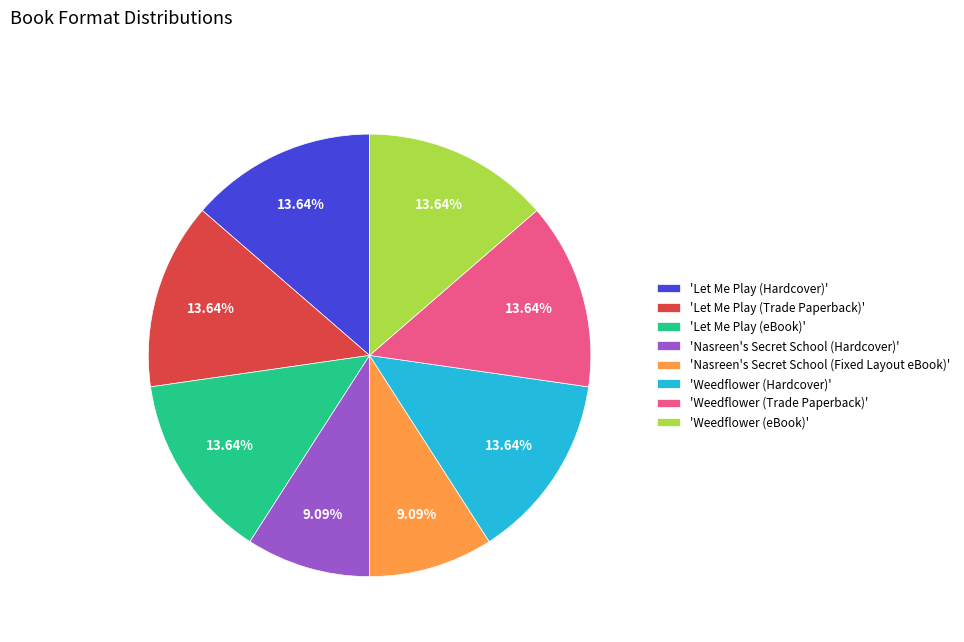

Is there any slice that represents more than half of the pie?

No